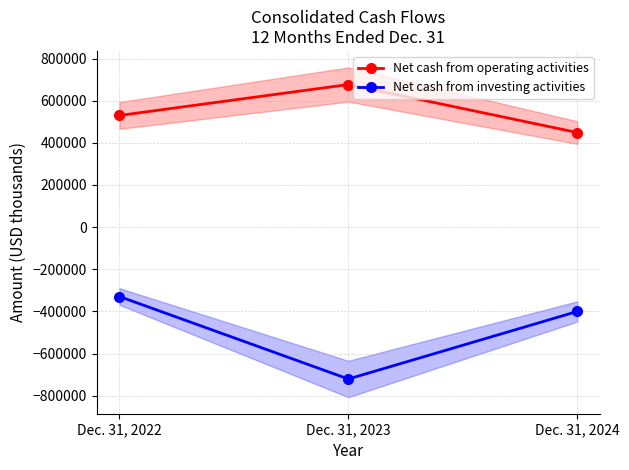

What is the minimum value for Net cash from investing activities?

-720847